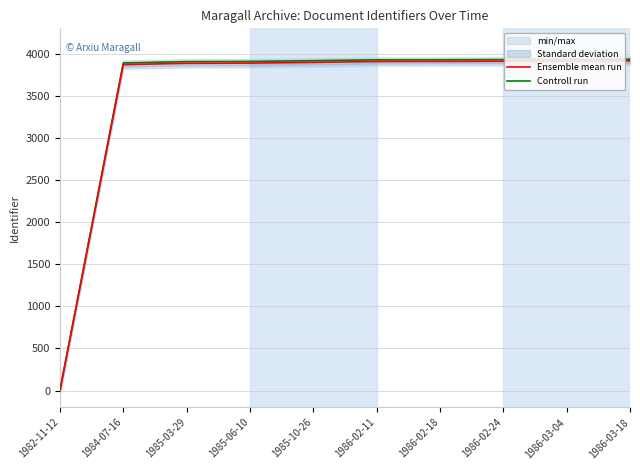

What is the value of the Controll run point at the 10th from the left?

3934